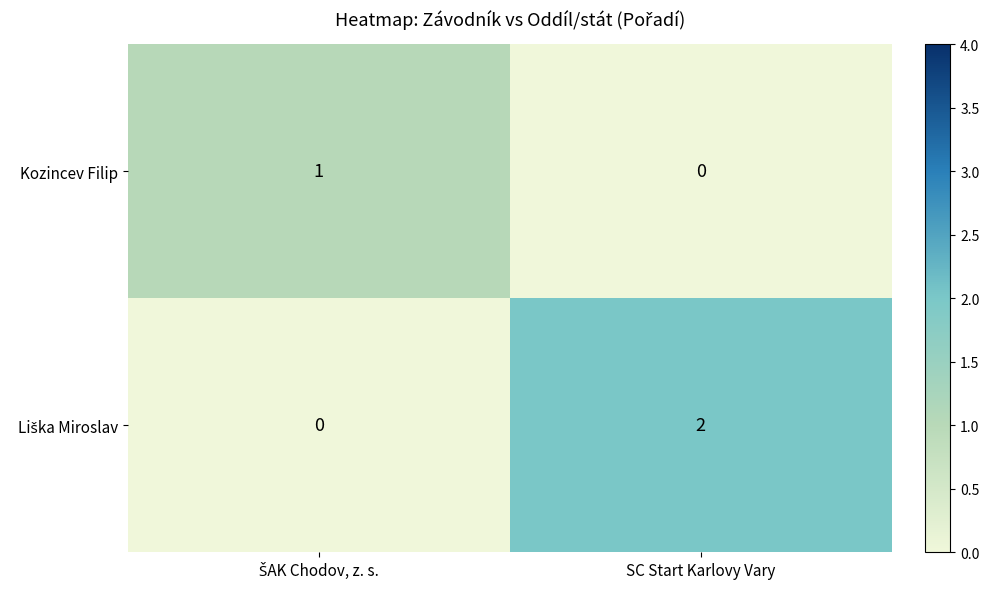

At how many categories does at least one series exceed 0?

2